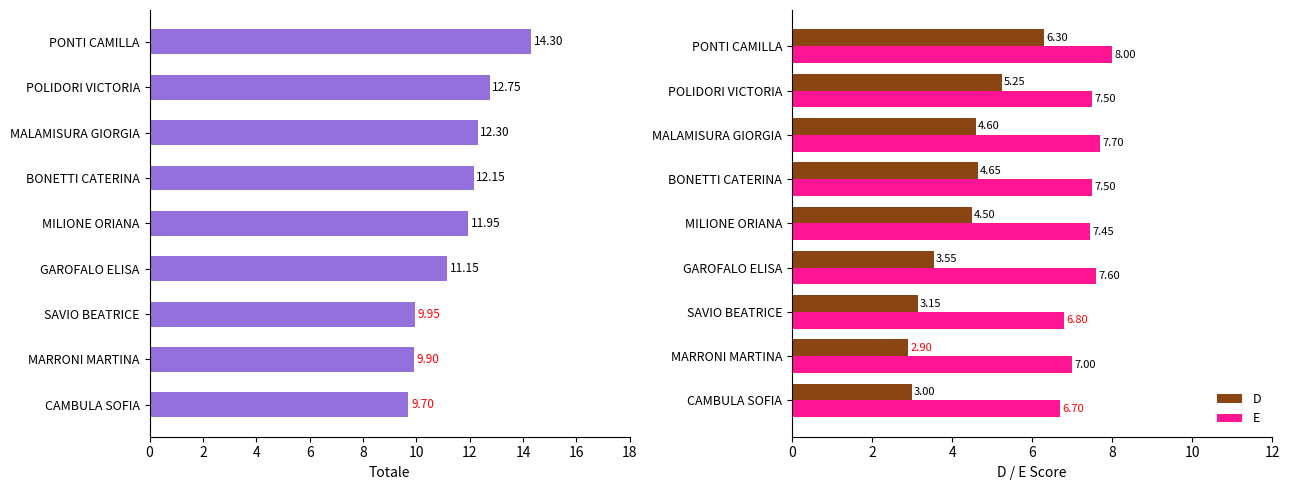

What is the average value of the E series?

7.4